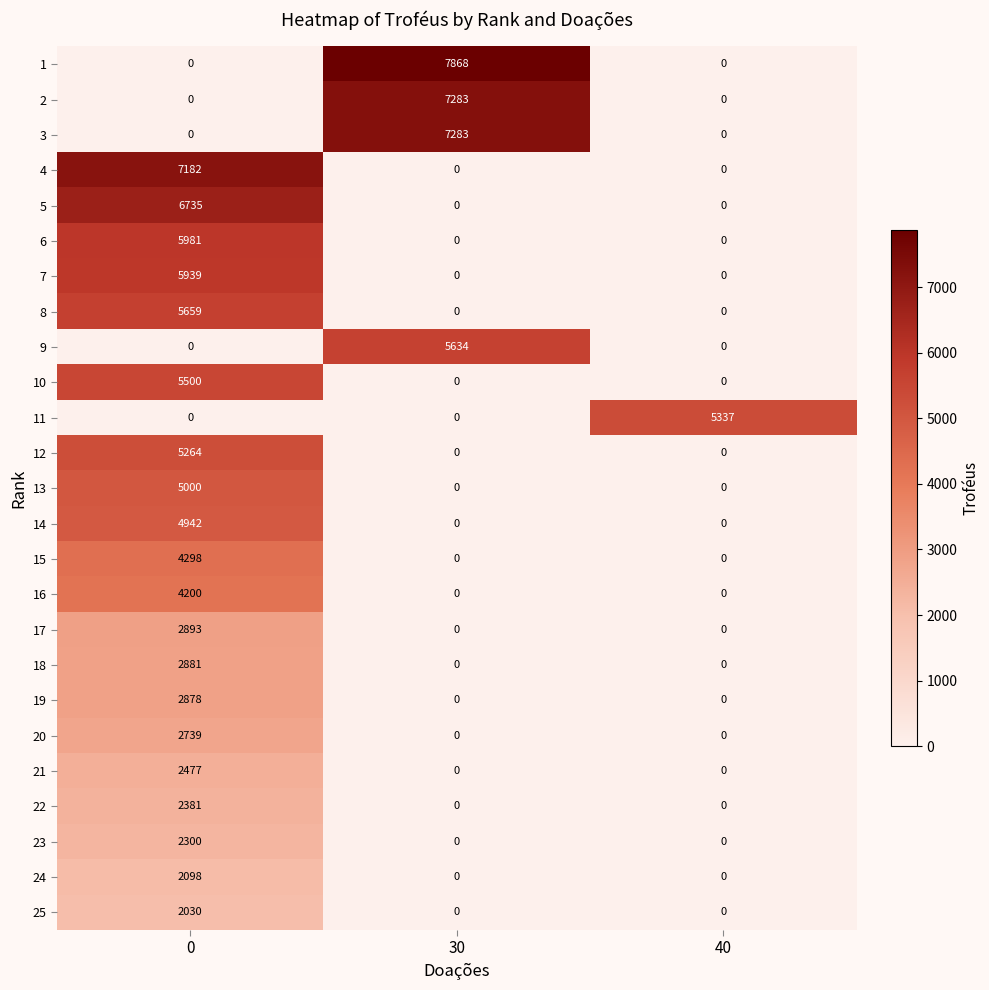

What is the difference between the 6 values at 0 and 30?

5981